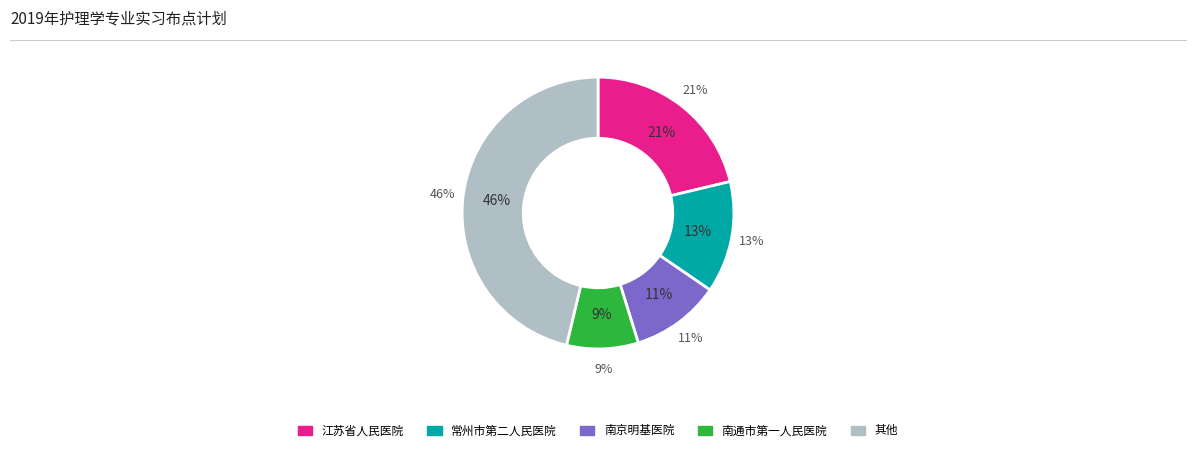

Approximately how many times larger is the value at 常州市第二人民医院 compared to 南京明基医院?

1.2